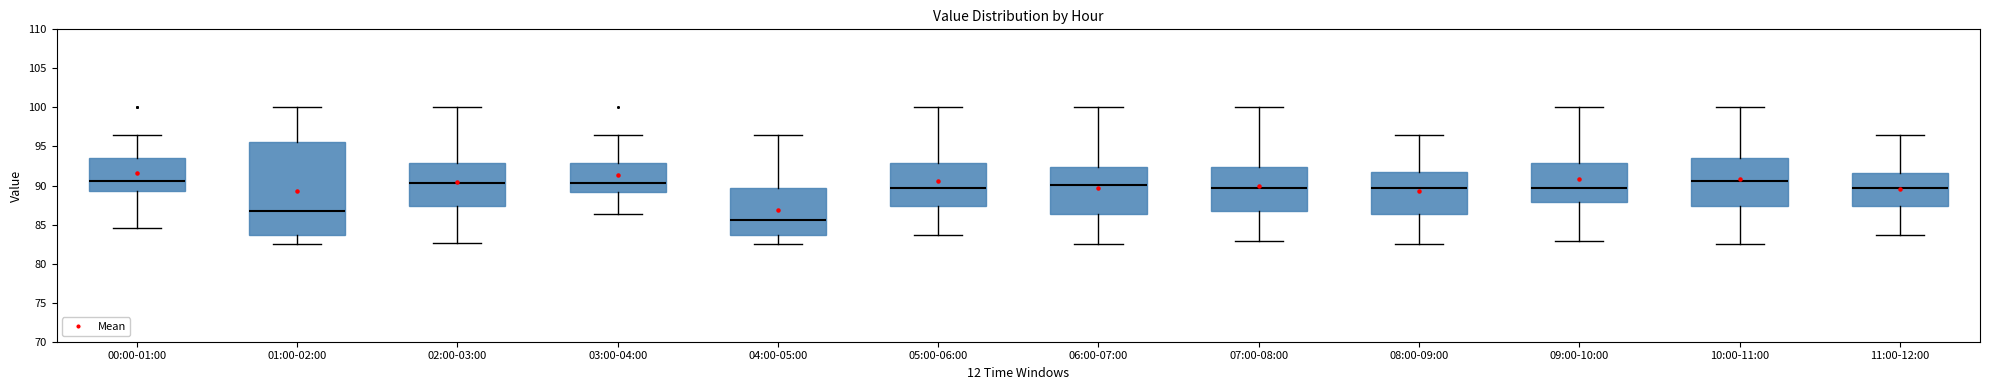

Reading left to right, transcribe this box plot: for each box, give where its median line is, the range the box spans, and where its two whiskers end, as read against the y-axis. The values are not printed on the chart, so give them approximately, as read against the axis.

00:00-01:00: median 90.5, box 89.0 to 93.5, whiskers 84.5 to 96.5
01:00-02:00: median 87.0, box 83.5 to 95.5, whiskers 82.5 to 100.0
02:00-03:00: median 90.5, box 87.5 to 93.0, whiskers 82.5 to 100.0
03:00-04:00: median 90.5, box 89.0 to 93.0, whiskers 86.5 to 96.5
04:00-05:00: median 85.5, box 83.5 to 89.5, whiskers 82.5 to 96.5
05:00-06:00: median 89.5, box 87.5 to 93.0, whiskers 83.5 to 100.0
06:00-07:00: median 90.0, box 86.5 to 92.5, whiskers 82.5 to 100.0
07:00-08:00: median 89.5, box 87.0 to 92.5, whiskers 83.0 to 100.0
08:00-09:00: median 89.5, box 86.5 to 91.5, whiskers 82.5 to 96.5
09:00-10:00: median 89.5, box 88.0 to 93.0, whiskers 83.0 to 100.0
10:00-11:00: median 90.5, box 87.5 to 93.5, whiskers 82.5 to 100.0
11:00-12:00: median 89.5, box 87.5 to 91.5, whiskers 83.5 to 96.5